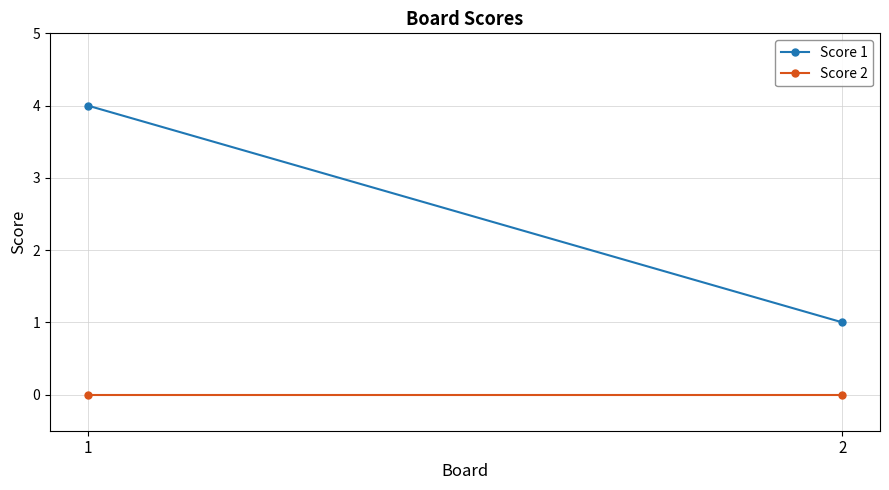

What is the difference between the Score 1 values at 2 and 1?

3